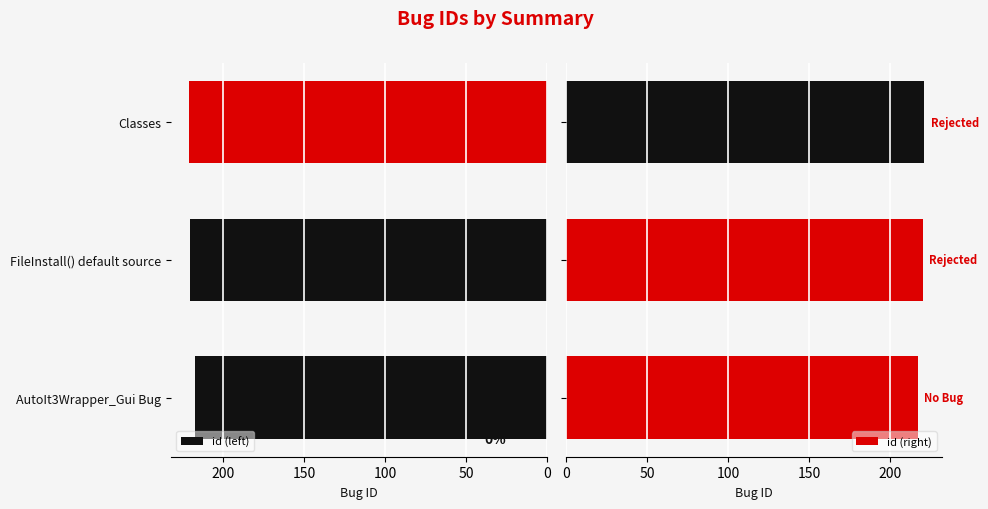

What is the value of the id (left) bar at the 1st from the left?

217